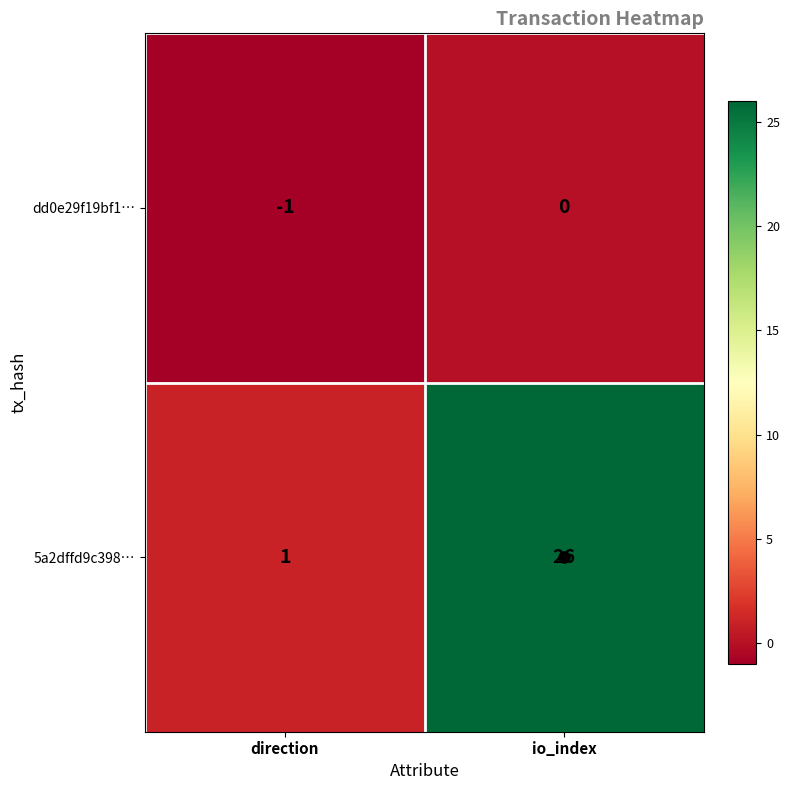

At how many categories does at least one series exceed 25?

1